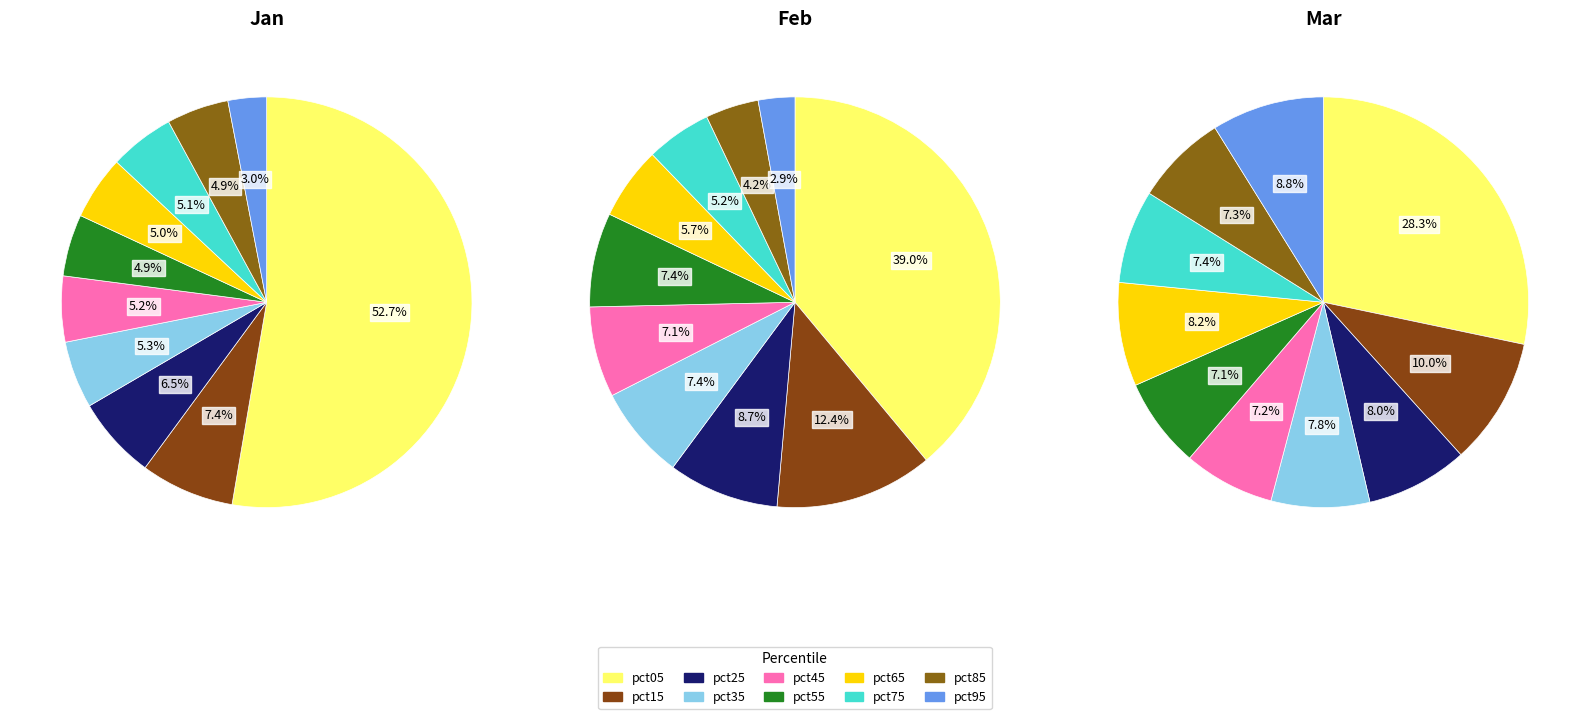

How many segments does this pie chart have?

10